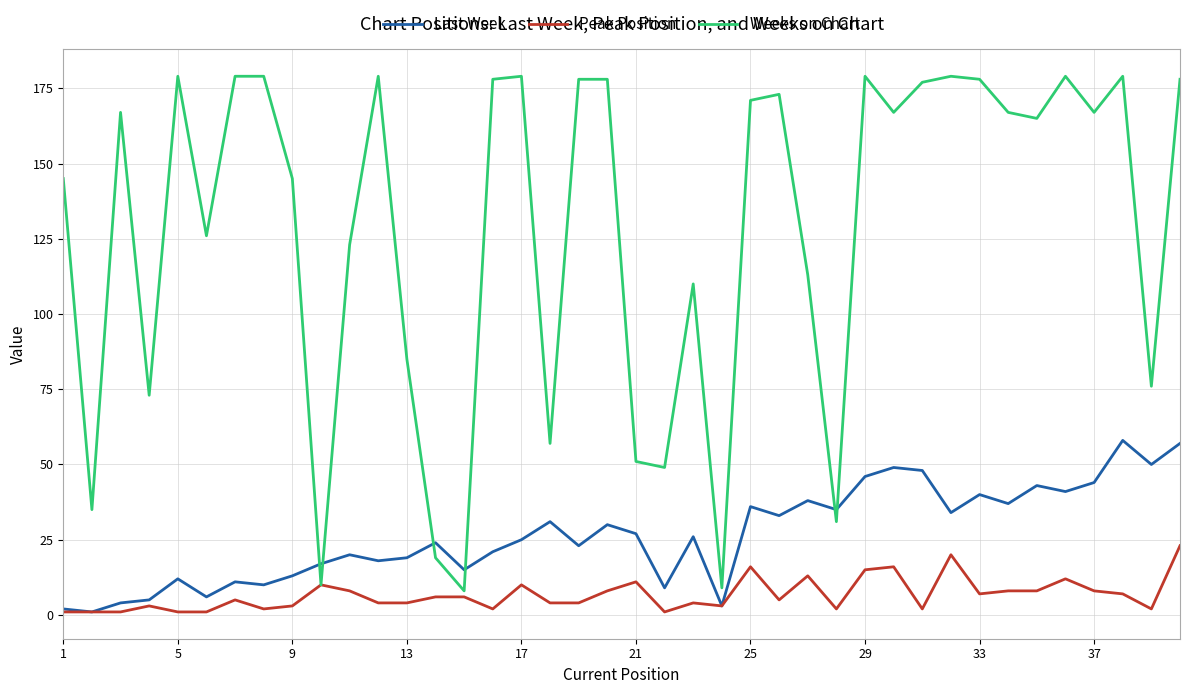

Rank the series by their average value, from highest to lowest.

Weeks on Chart, Last Week, Peak Position